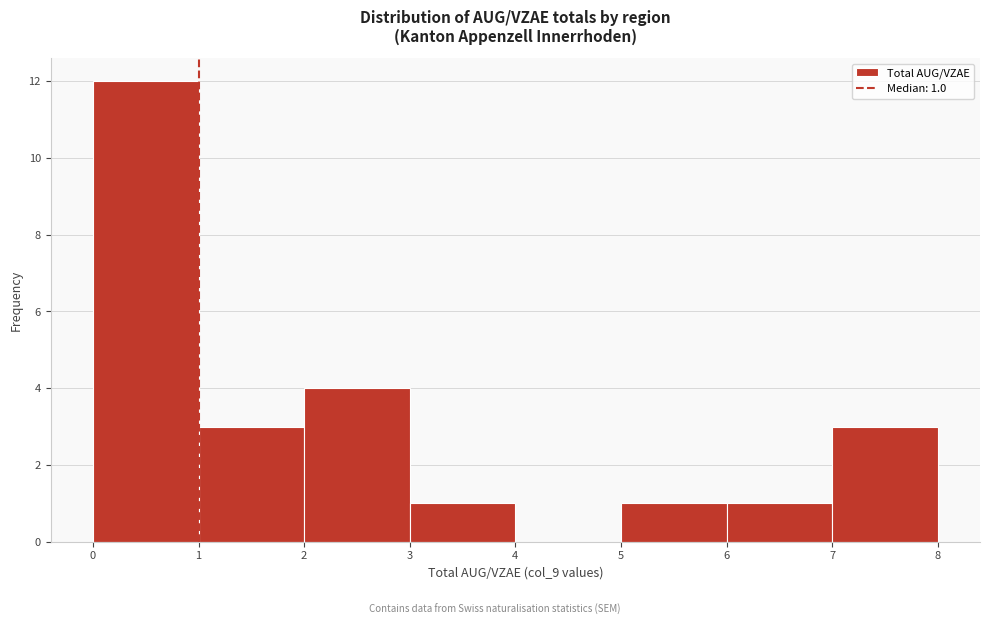

Which range on the x-axis has the tallest bar?

0 to 1